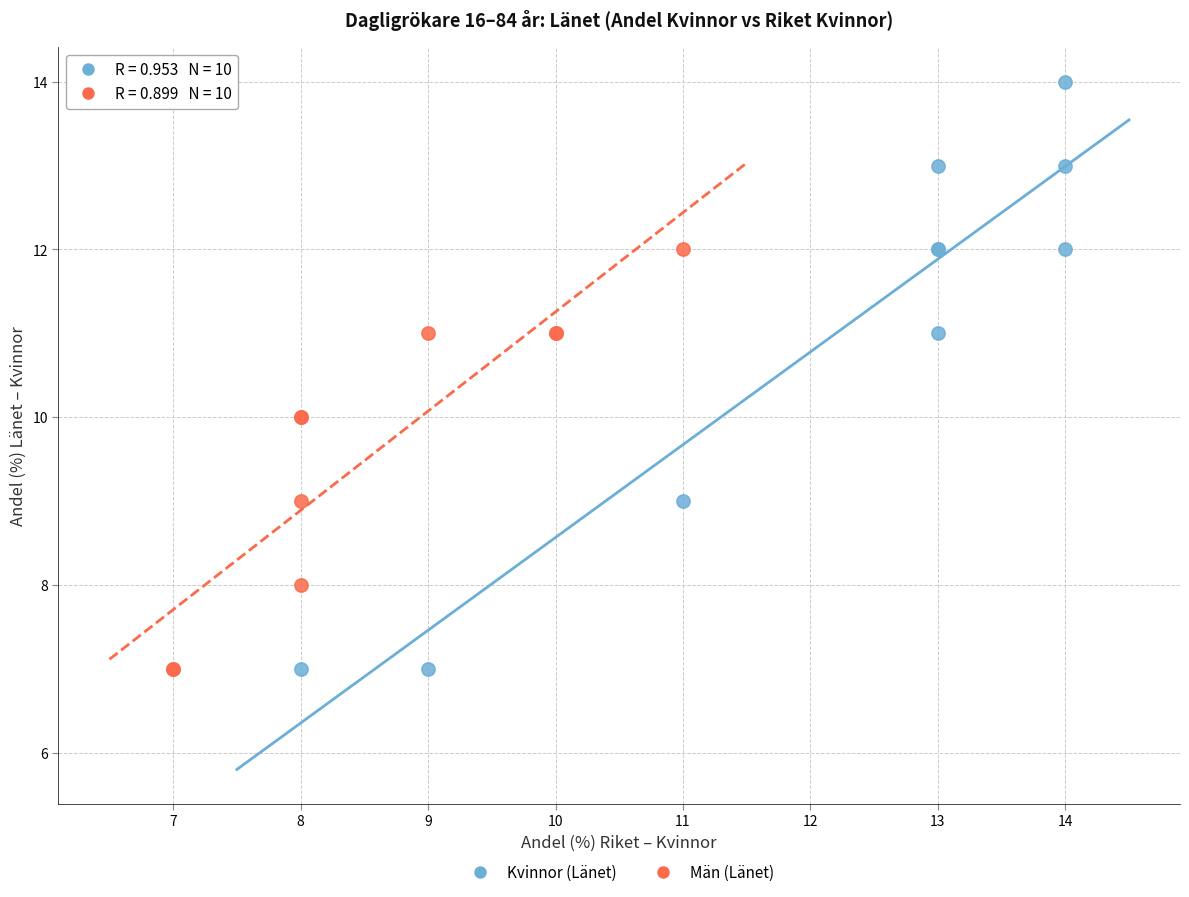

Which series contains the highest Y value?

Kvinnor (Länet)